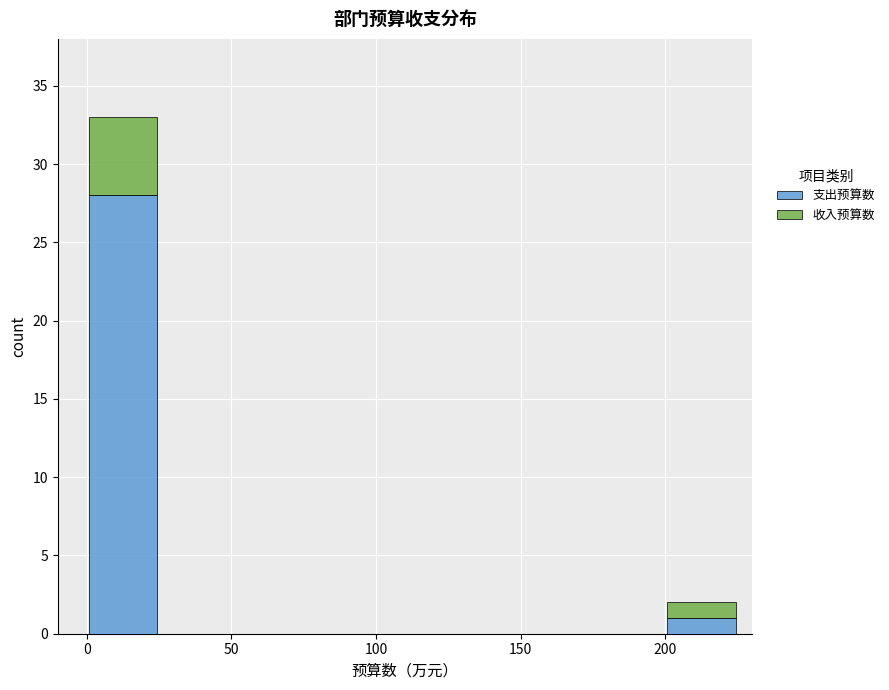

Which range on the x-axis has the tallest stacked bar (by total height)?

0 to 25